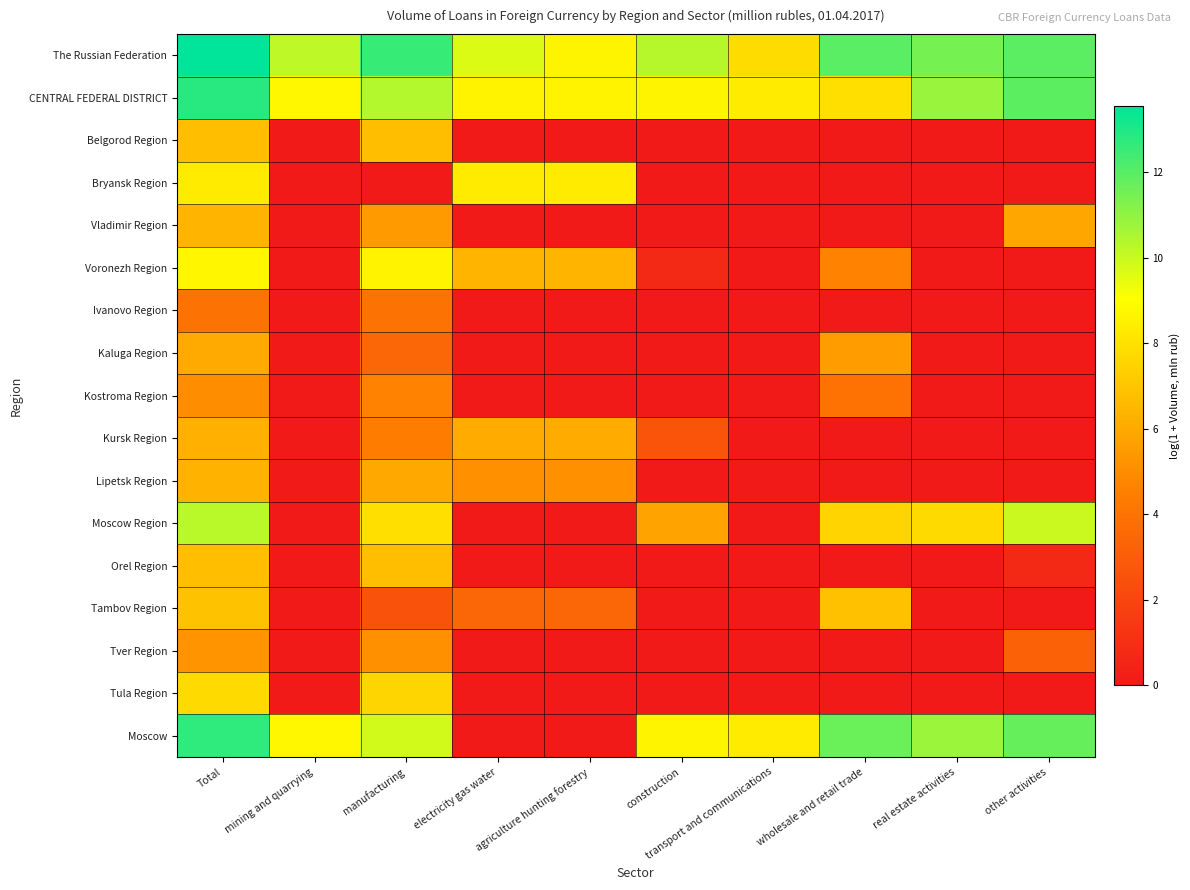

At manufacturing, list the series in order from smallest to largest.

Bryansk Region, Tambov Region, Kaluga Region, Ivanovo Region, Kursk Region, Kostroma Region, Tver Region, Vladimir Region, Lipetsk Region, Orel Region, Belgorod Region, Tula Region, Moscow Region, Voronezh Region, Moscow, CENTRAL FEDERAL DISTRICT, The Russian Federation